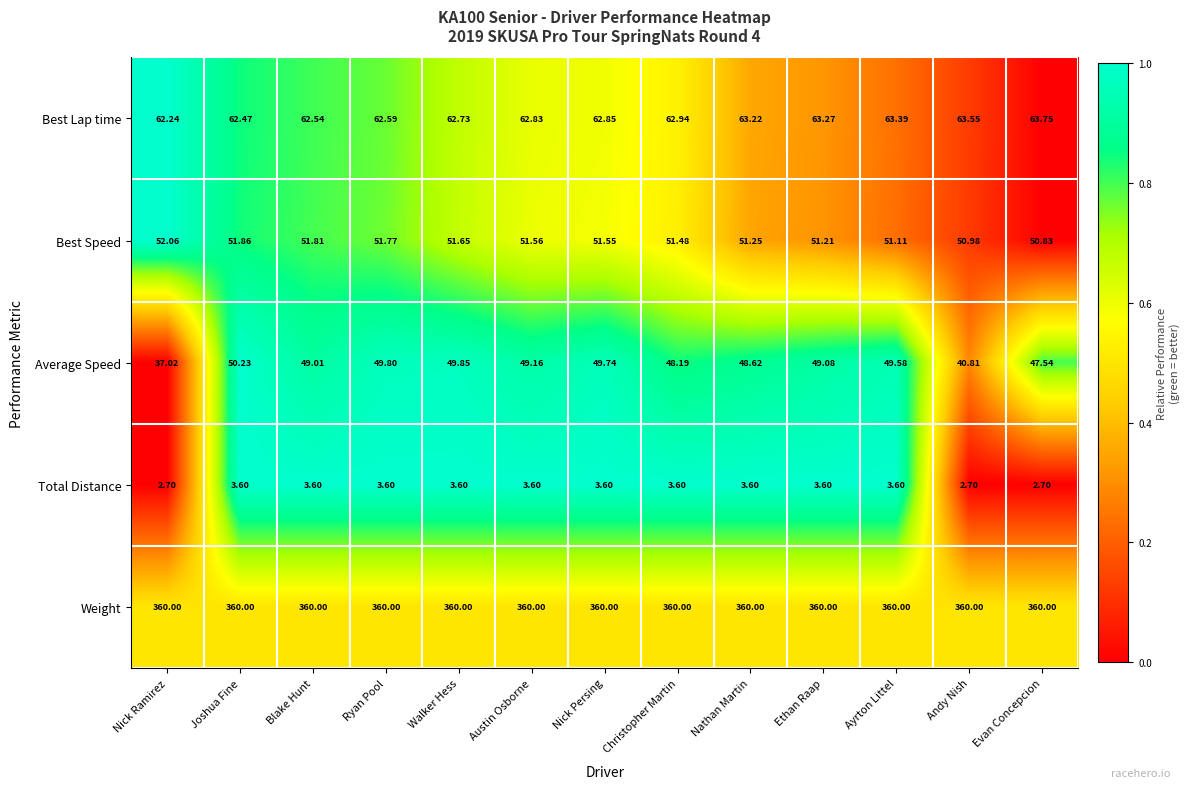

Which series changed the most between Nick Persing and Christopher Martin?

Average Speed